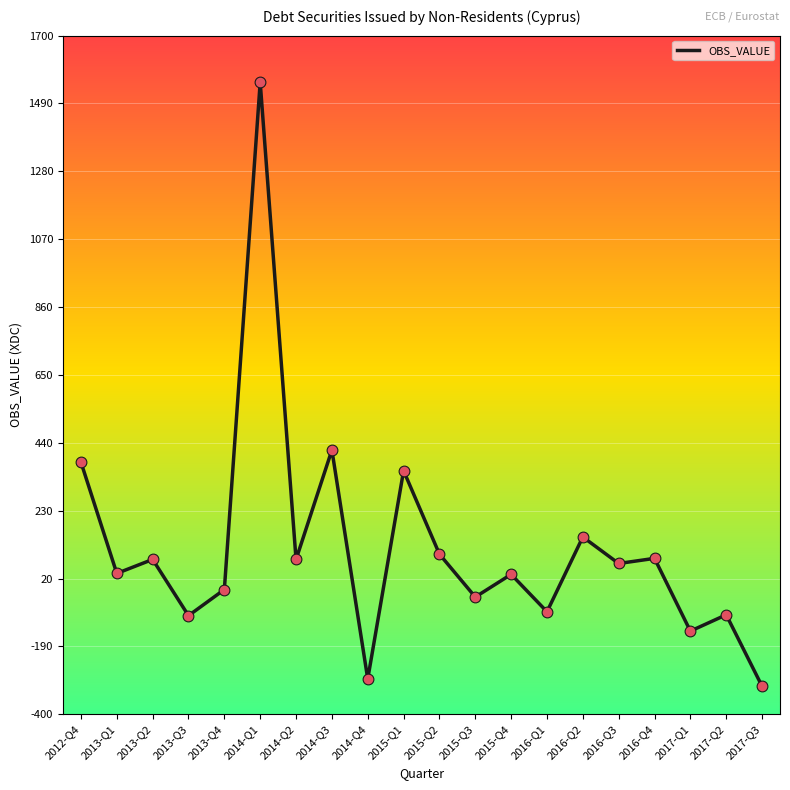

Approximately how many times larger is the value at 2015-Q1 compared to 2013-Q2?

4.5